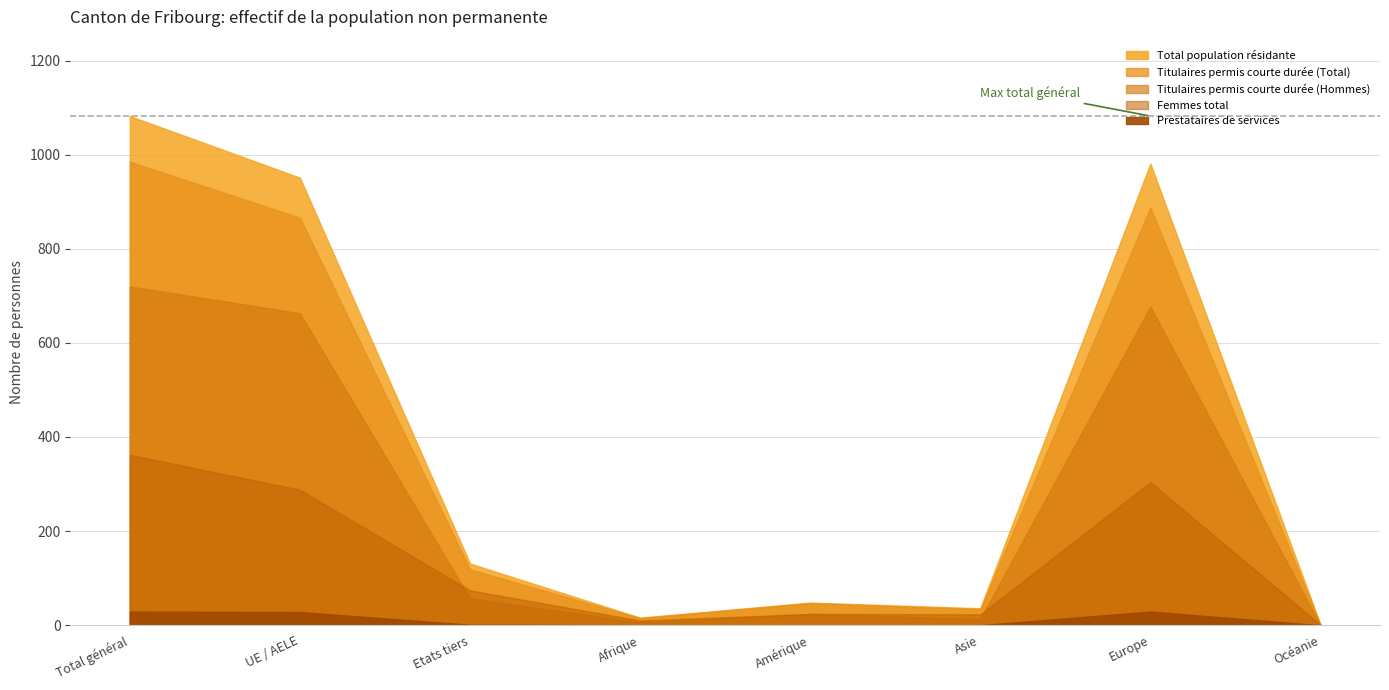

What is the label of the 8th point from the left?

Océanie